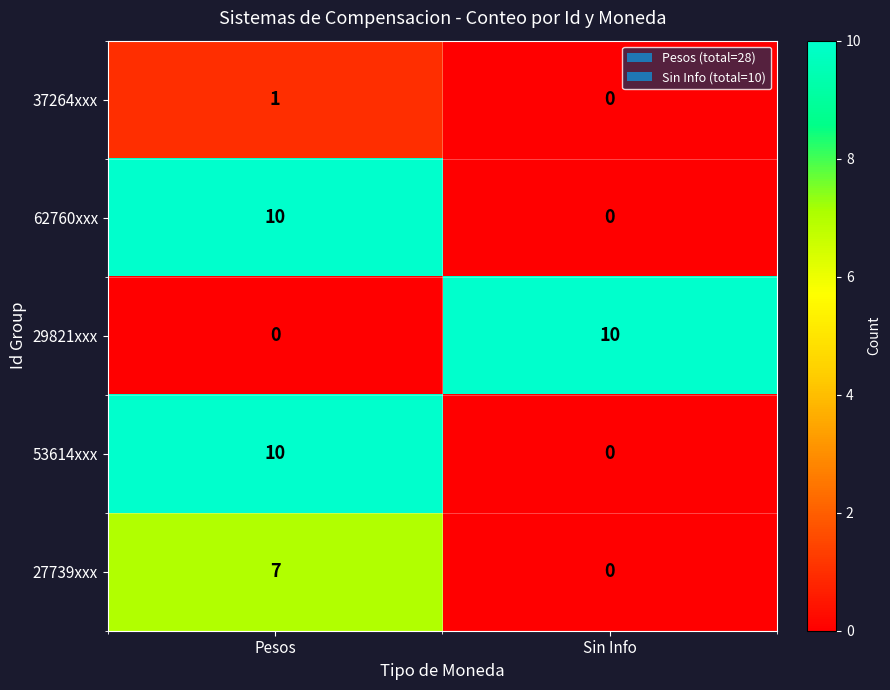

Count the number of data series in this chart.

5